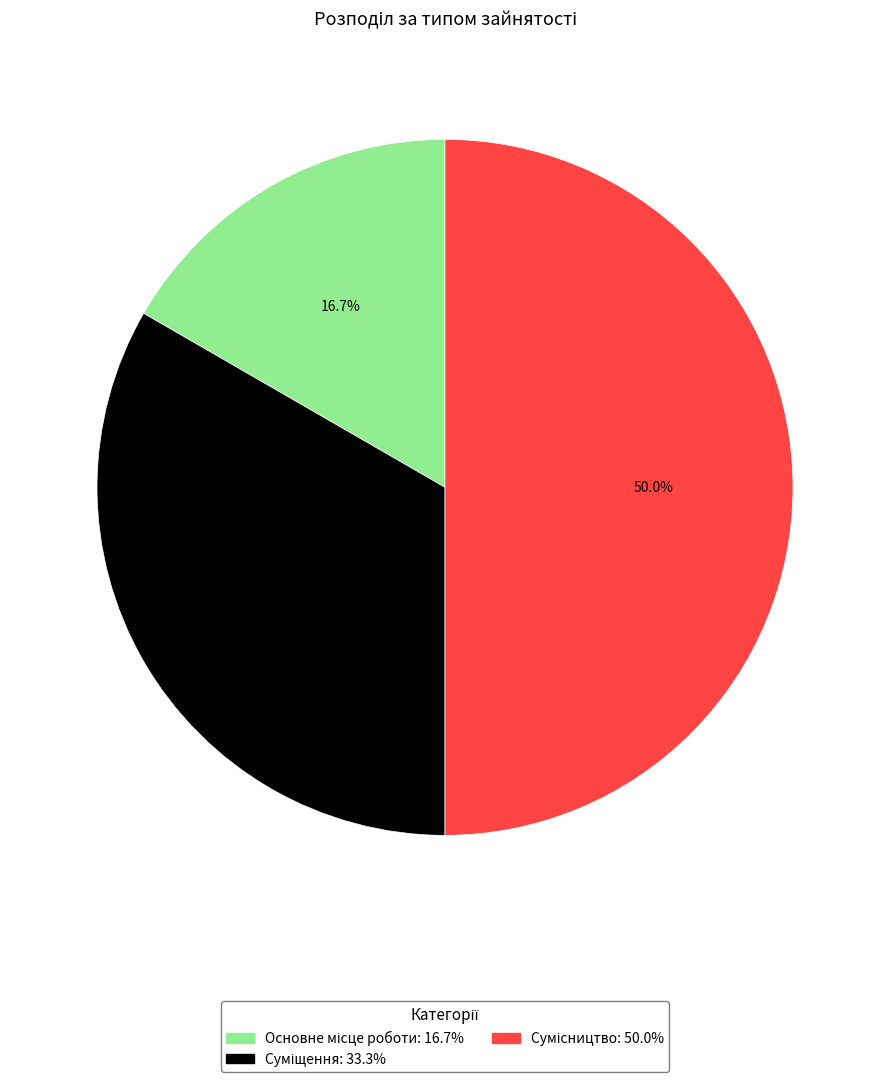

Is there a majority slice in this chart?

No